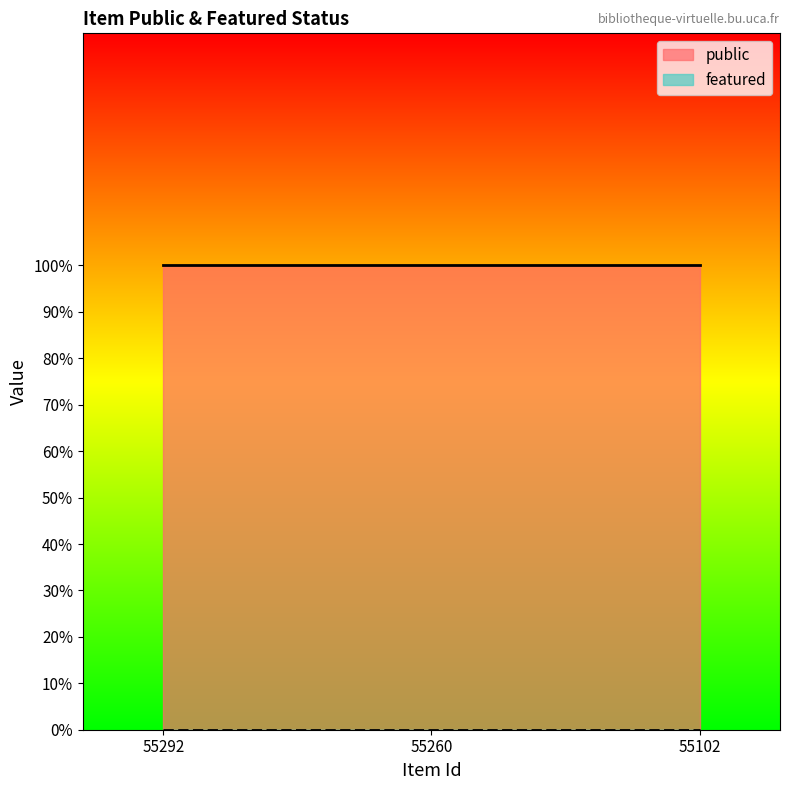

Which series has the largest total across all categories?

public